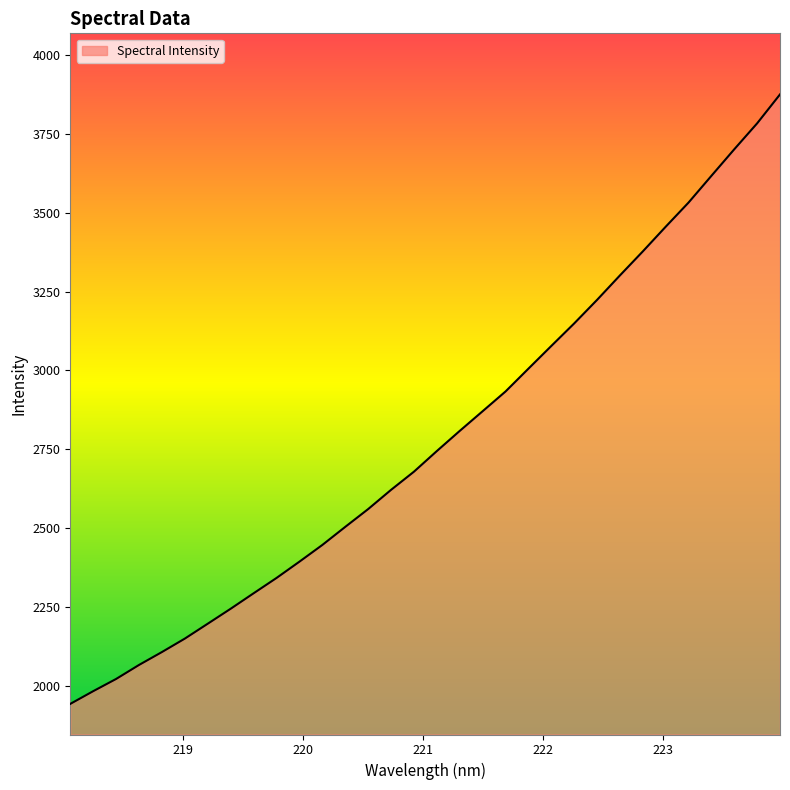

What is the greatest value displayed?

3875.6